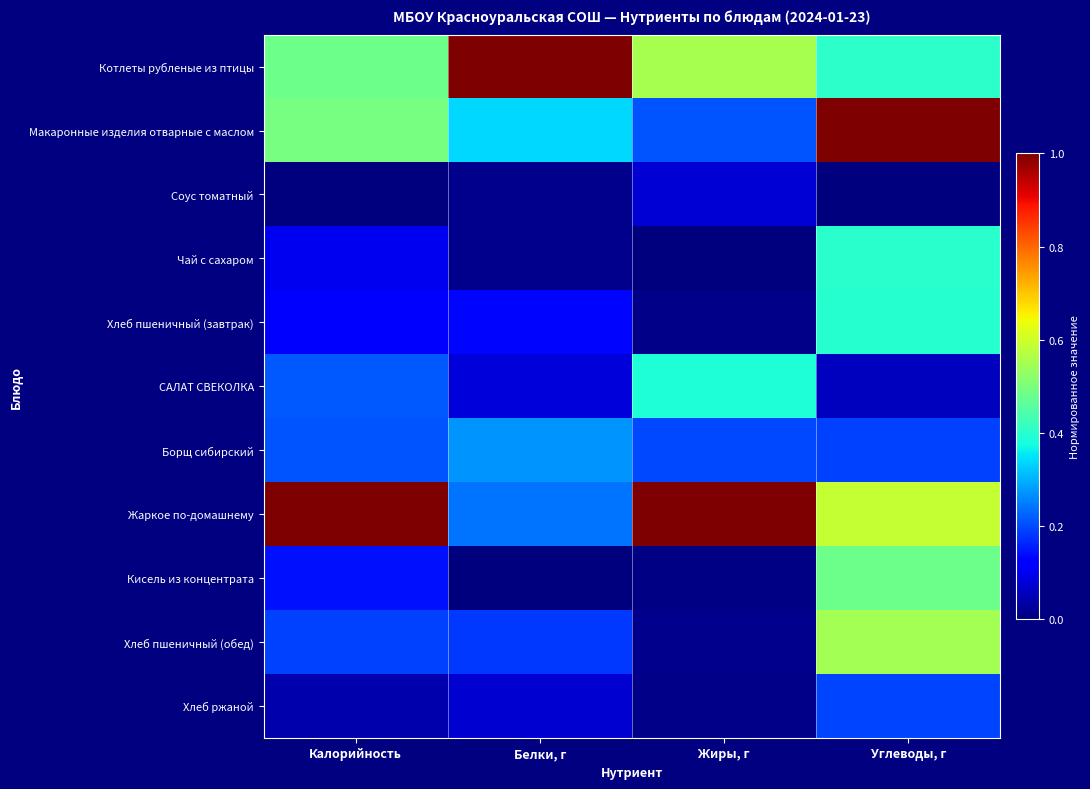

Reading left to right, extract all data points from this chart.

Котлеты рубленые из птицы: Калорийность=0.5	Белки, г=1.0	Жиры, г=0.6	Углеводы, г=0.4
Макаронные изделия отварные с маслом: Калорийность=0.5	Белки, г=0.3	Жиры, г=0.2	Углеводы, г=1.0
Соус томатный: Калорийность=0.0	Белки, г=0.0	Жиры, г=0.1	Углеводы, г=0.0
Чай с сахаром: Калорийность=0.1	Белки, г=0.0	Жиры, г=0.0	Углеводы, г=0.4
Хлеб пшеничный (завтрак): Калорийность=0.1	Белки, г=0.1	Жиры, г=0.0	Углеводы, г=0.4
САЛАТ СВЕКОЛКА: Калорийность=0.2	Белки, г=0.1	Жиры, г=0.4	Углеводы, г=0.1
Борщ сибирский: Калорийность=0.2	Белки, г=0.3	Жиры, г=0.2	Углеводы, г=0.2
Жаркое по-домашнему: Калорийность=1.0	Белки, г=0.2	Жиры, г=1.0	Углеводы, г=0.6
Кисель из концентрата: Калорийность=0.1	Белки, г=0.0	Жиры, г=0.0	Углеводы, г=0.5
Хлеб пшеничный (обед): Калорийность=0.2	Белки, г=0.2	Жиры, г=0.0	Углеводы, г=0.5
Хлеб ржаной: Калорийность=0.0	Белки, г=0.1	Жиры, г=0.0	Углеводы, г=0.2